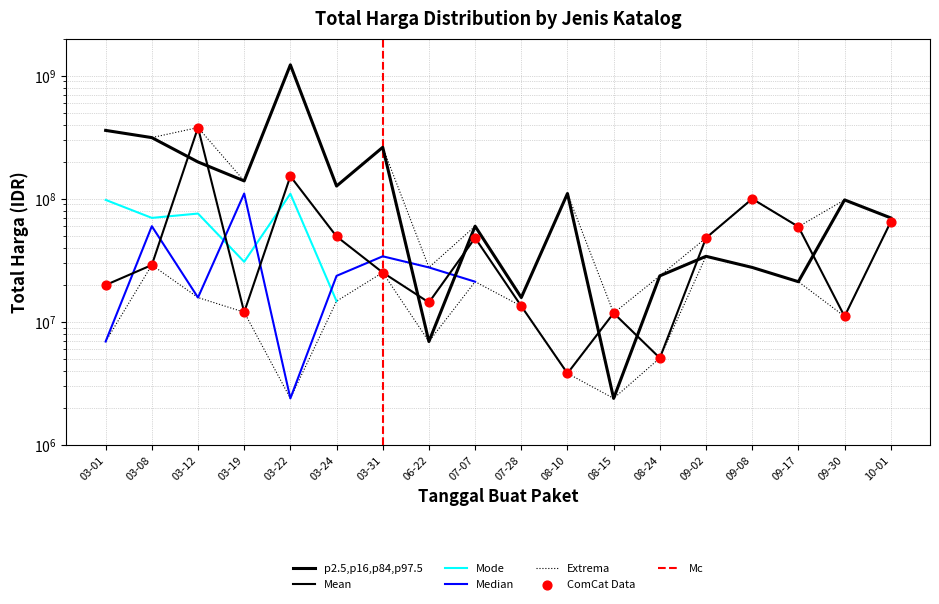

At how many categories does at least one series exceed 421218418?

1